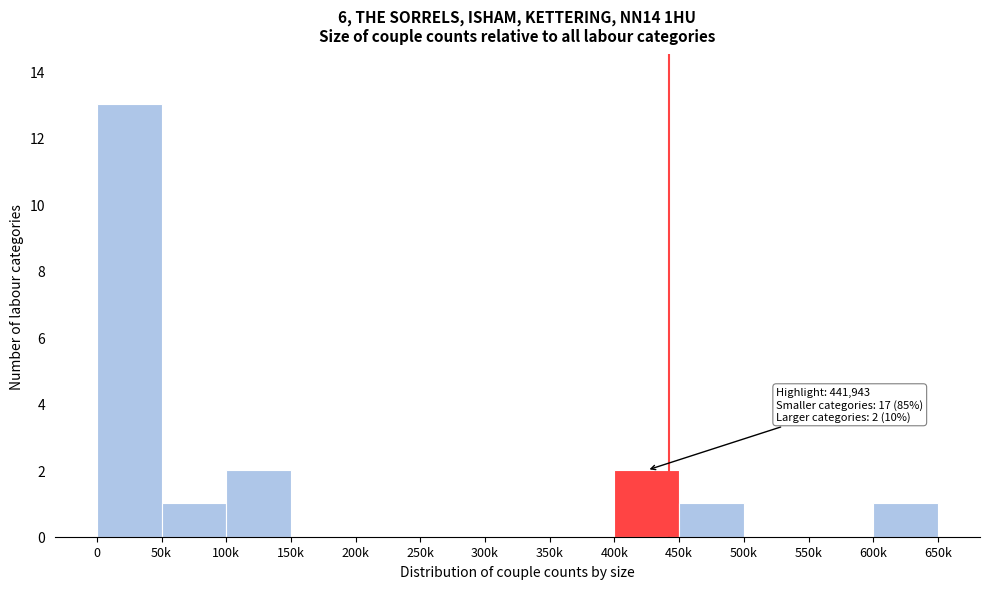

Reading left to right, list all the values displayed in this chart.

0=13	50k=1	100k=2	150k=0	200k=0	250k=0	300k=0	350k=0	400k=2	450k=1	500k=0	550k=0	600k=1